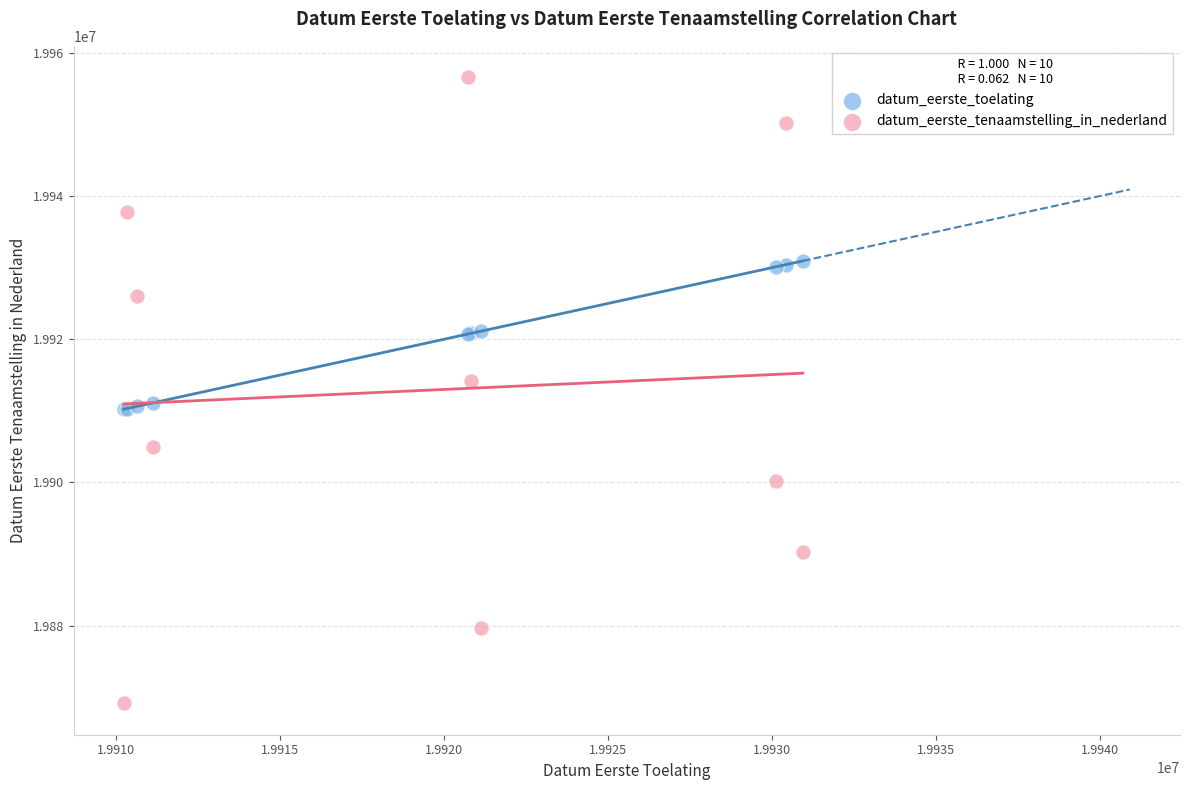

What are all the series names shown in the legend?

datum_eerste_toelating, datum_eerste_tenaamstelling_in_nederland